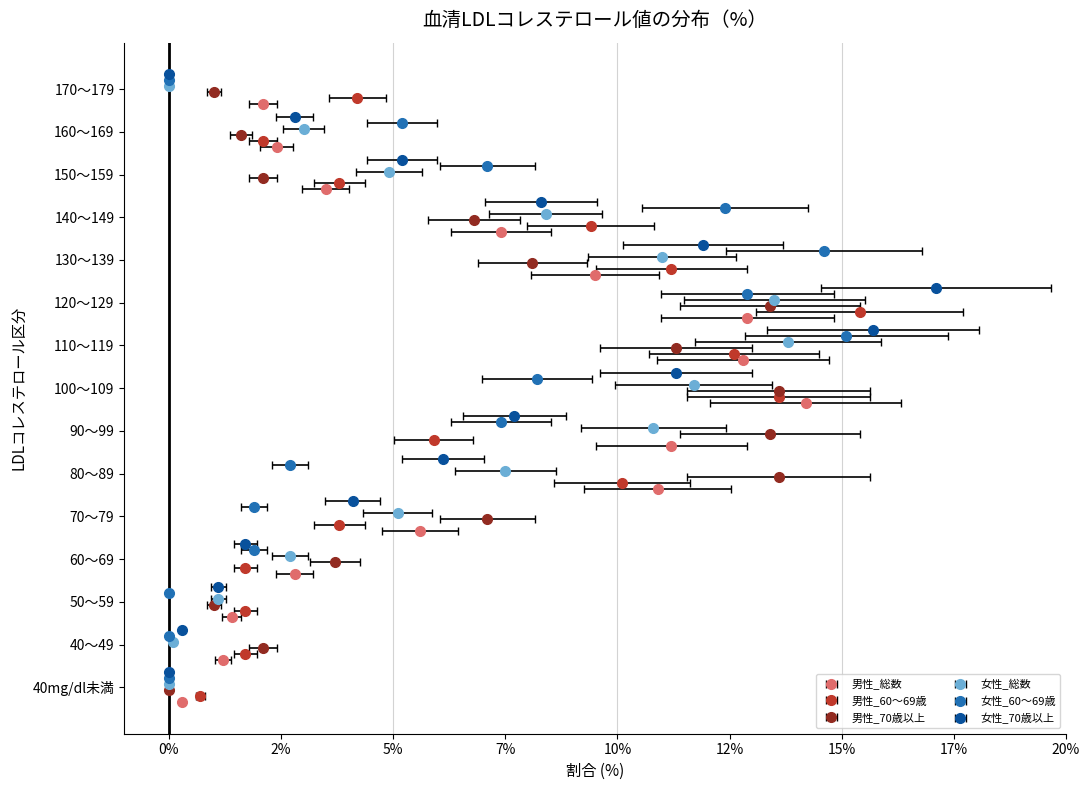

Which label corresponds to the smallest value in the chart?

40mg/dl未満